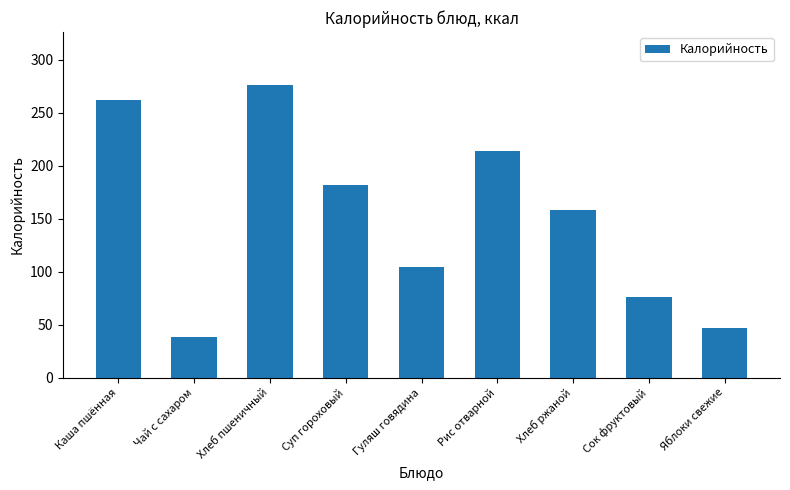

Read the value at Суп гороховый, to the nearest 50.

200